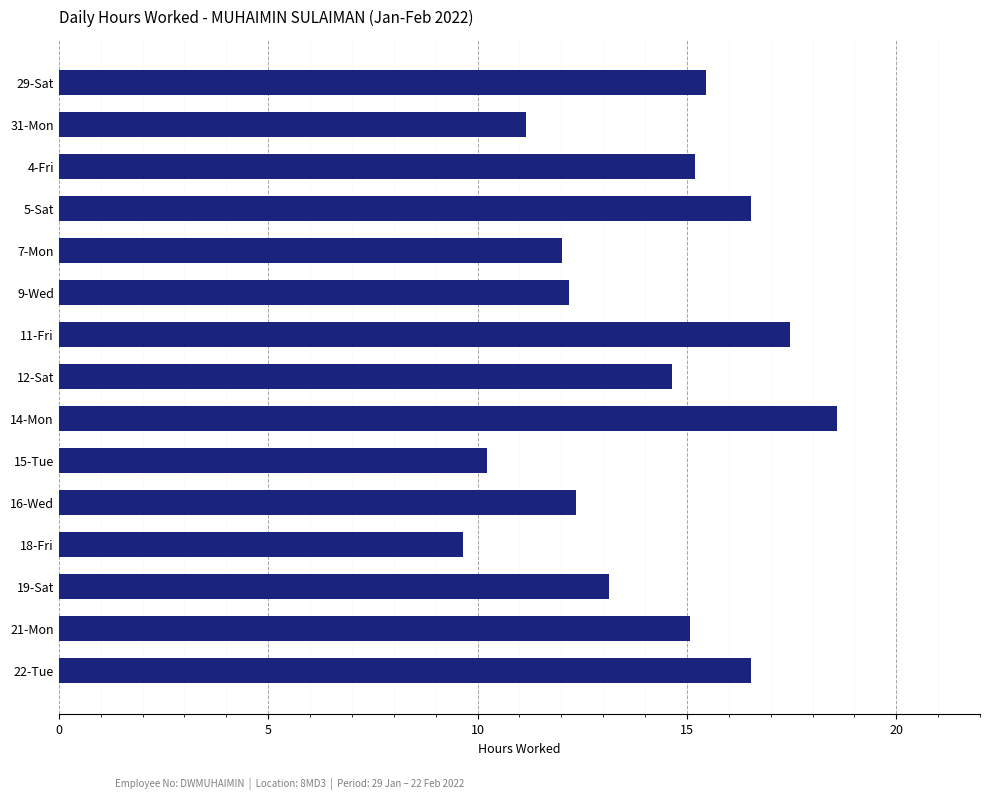

What is the difference between the second highest and second lowest values?

7.2